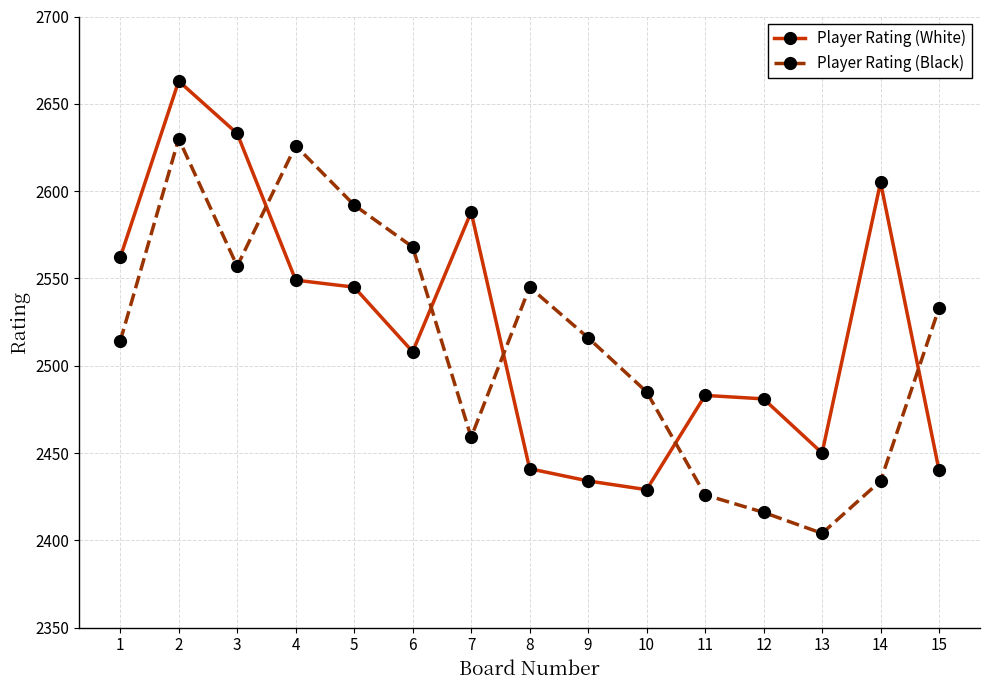

At which label does Player Rating (White) reach its minimum?

10